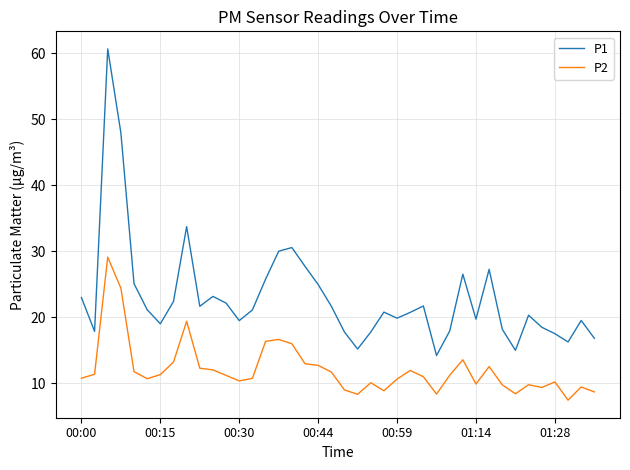

Rank the series by their maximum value, from lowest to highest.

P2, P1